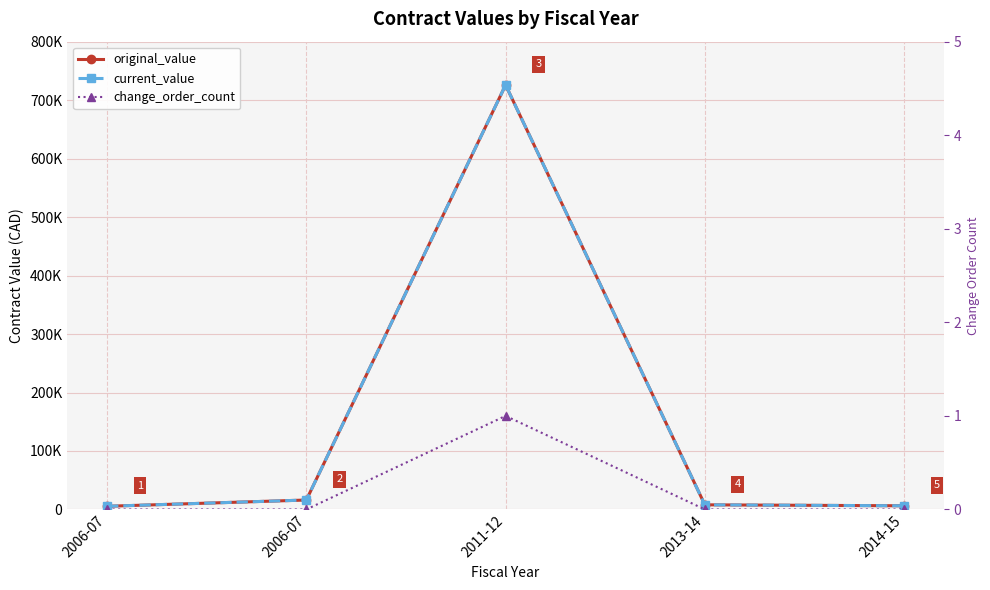

What is the sum of all current_value values?

761527